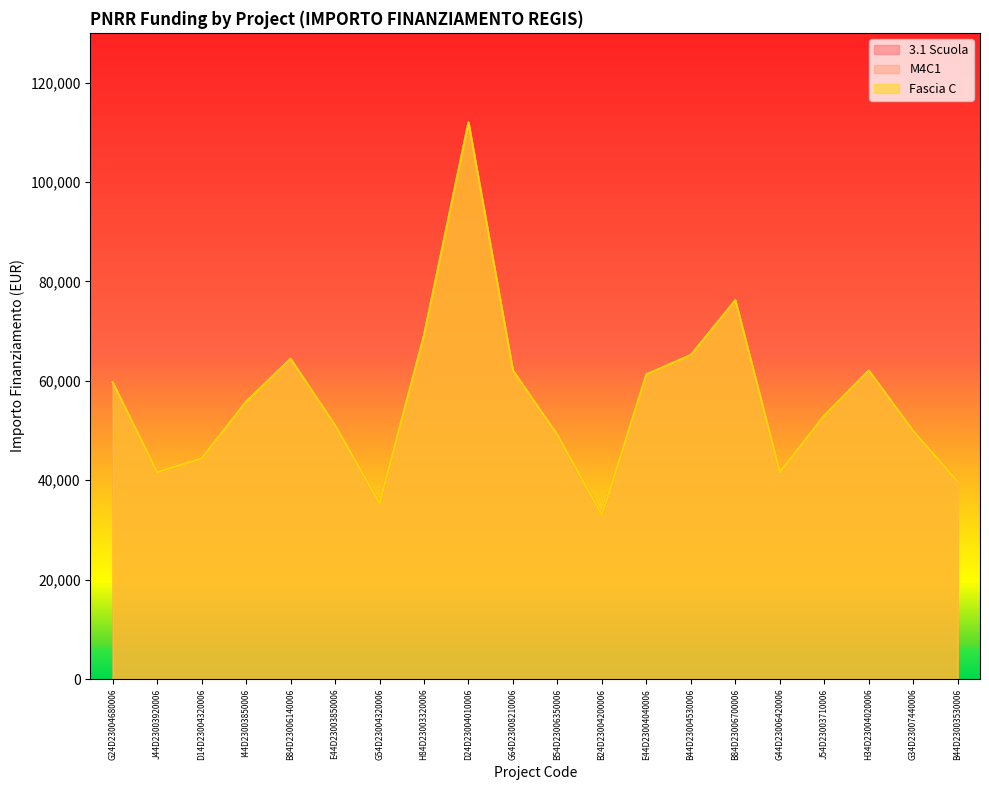

Where does the 3.1 Scuola series first go above 55778?

G24D23004680006